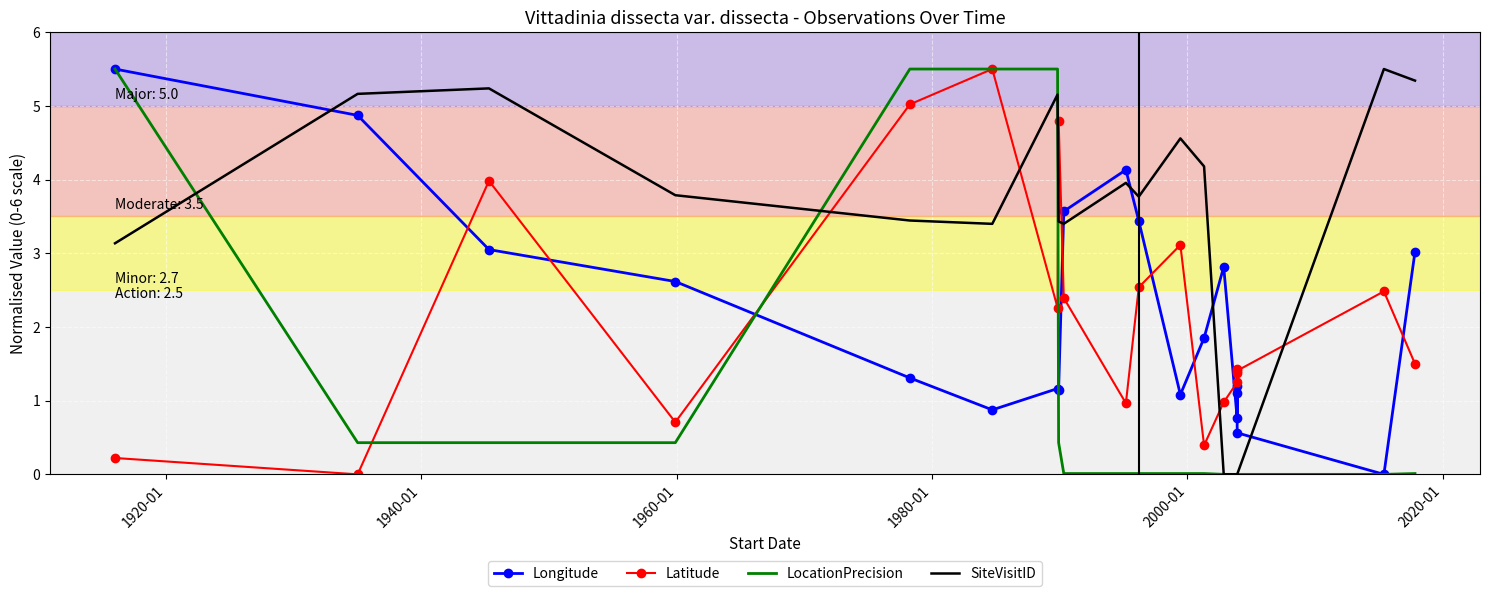

At how many categories does at least one series exceed 0?

20